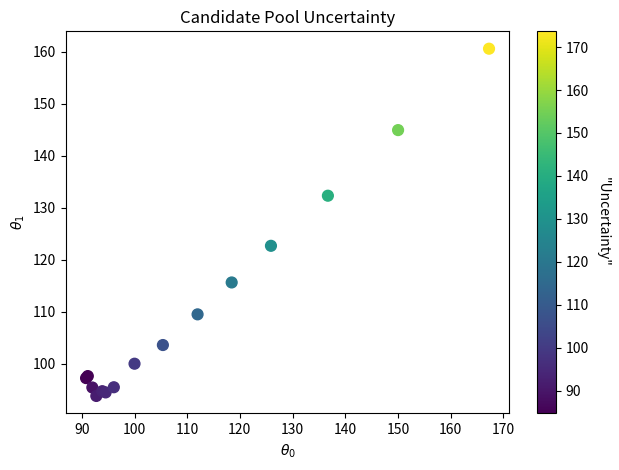

What Y value in the scatter plot is closest to 127?

122.7